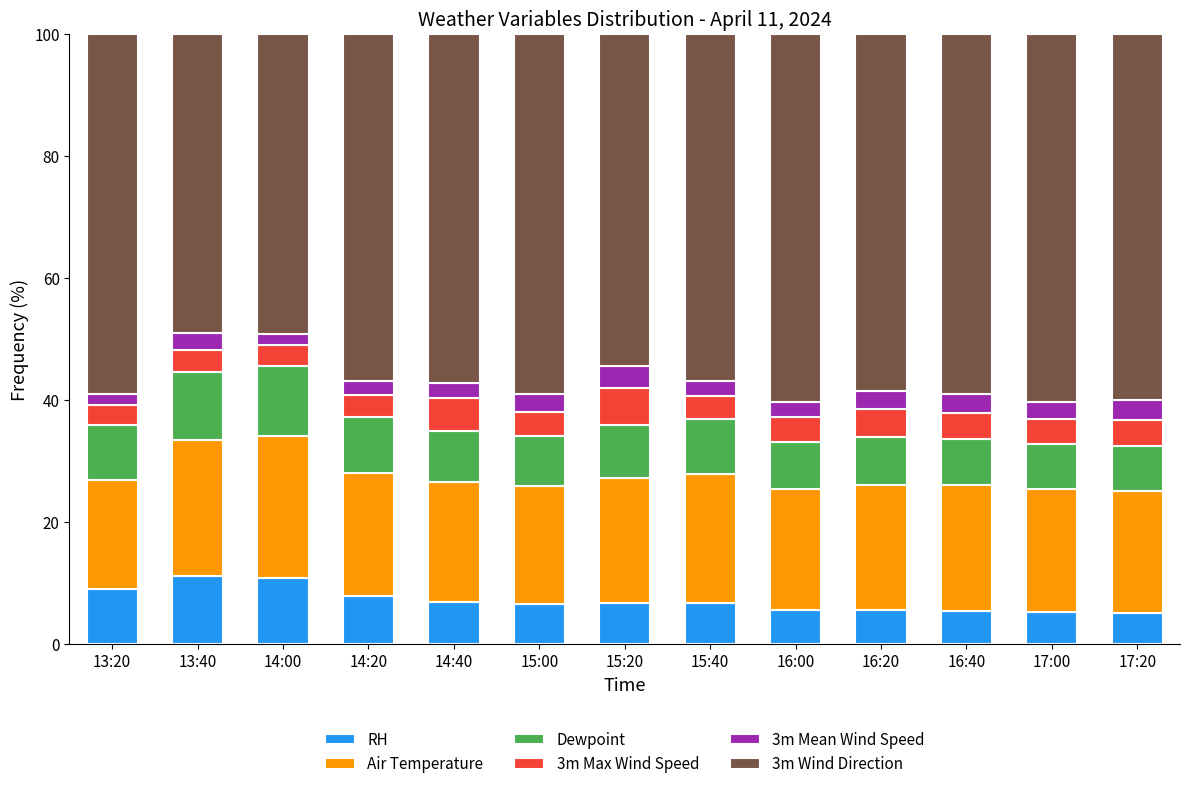

What is the difference between the maximum and minimum values in the RH series?

6.0